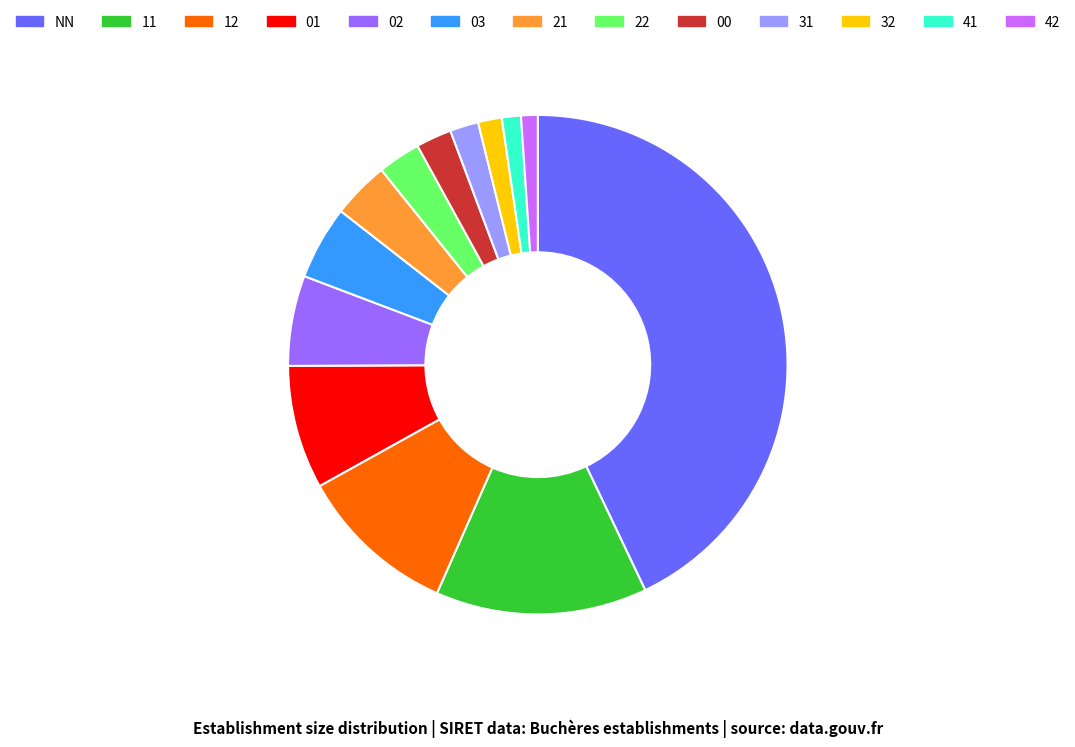

Is it true that NN is 33% of the pie?

False